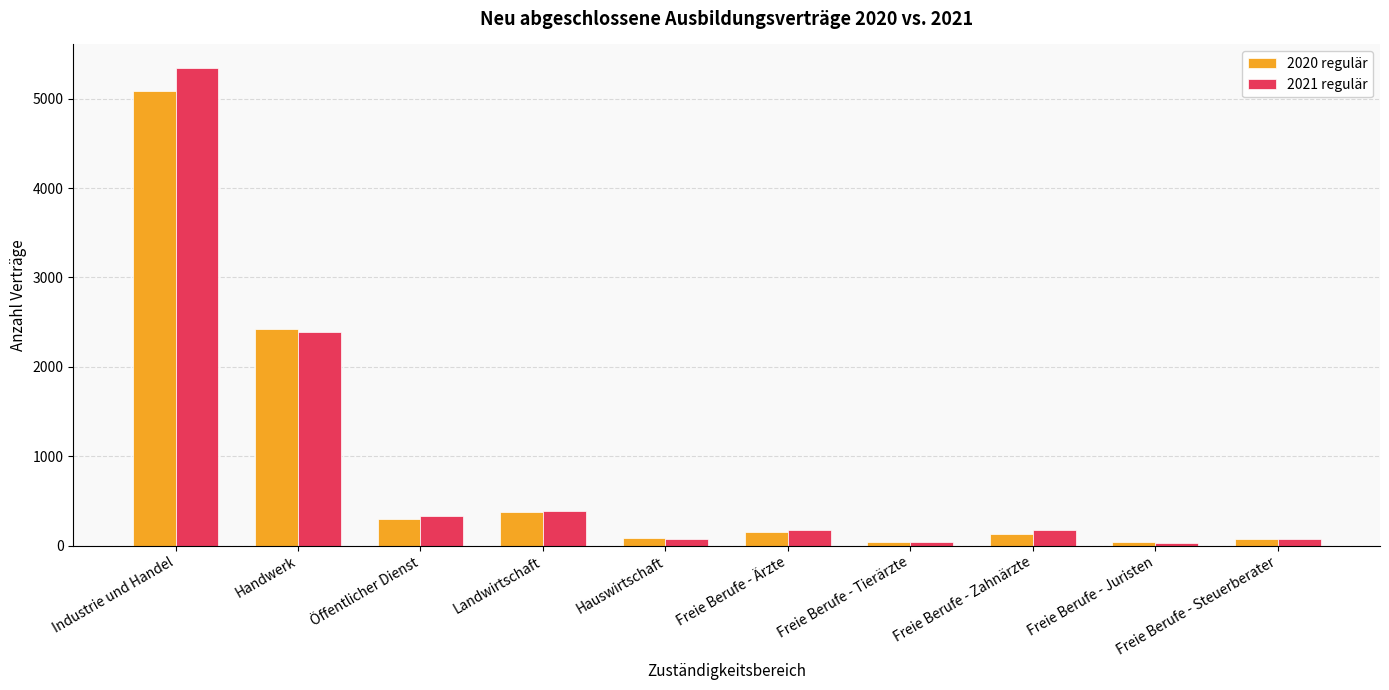

Which series has the largest range (max minus min)?

2021 regulär